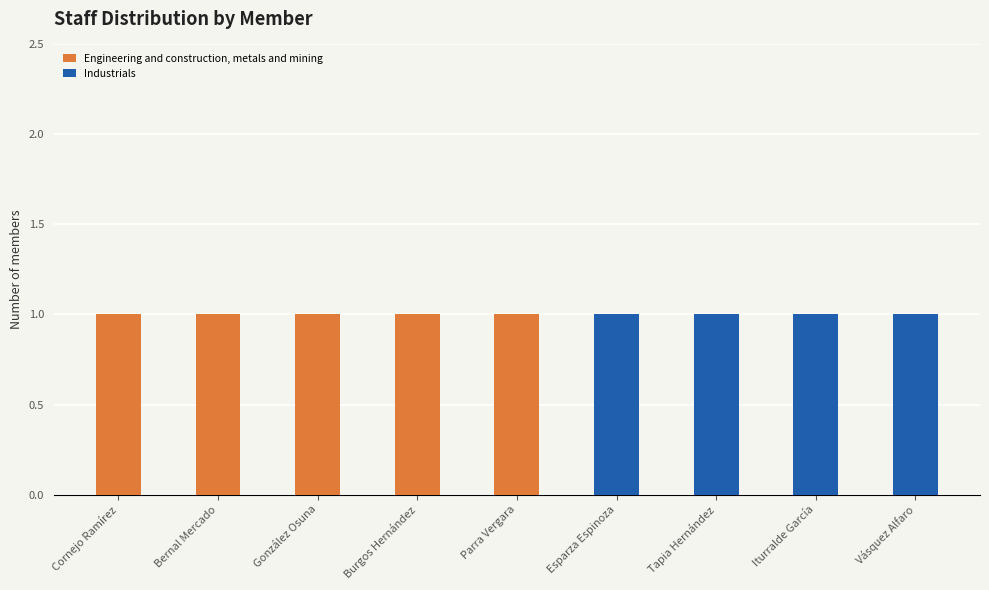

The Engineering and construction, metals and mining series shows 1 at Parra Vergara. True or false?

True